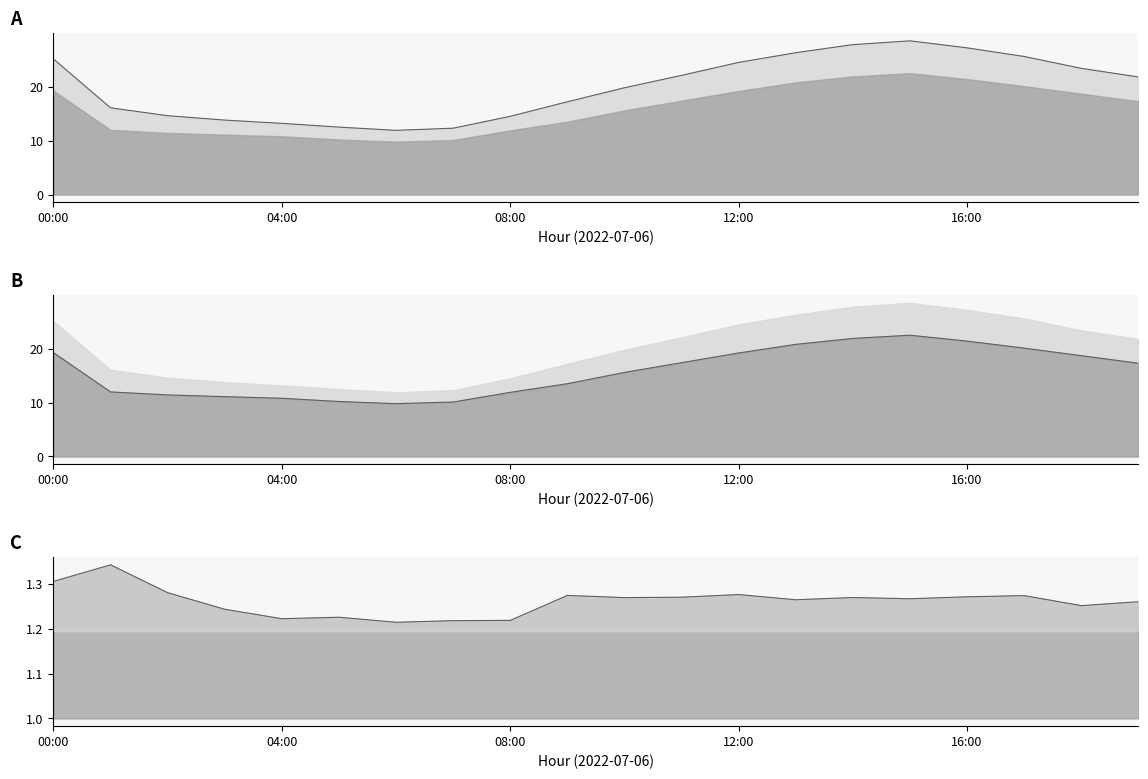

The P1 series shows 12.3 at 07:00. True or false?

True